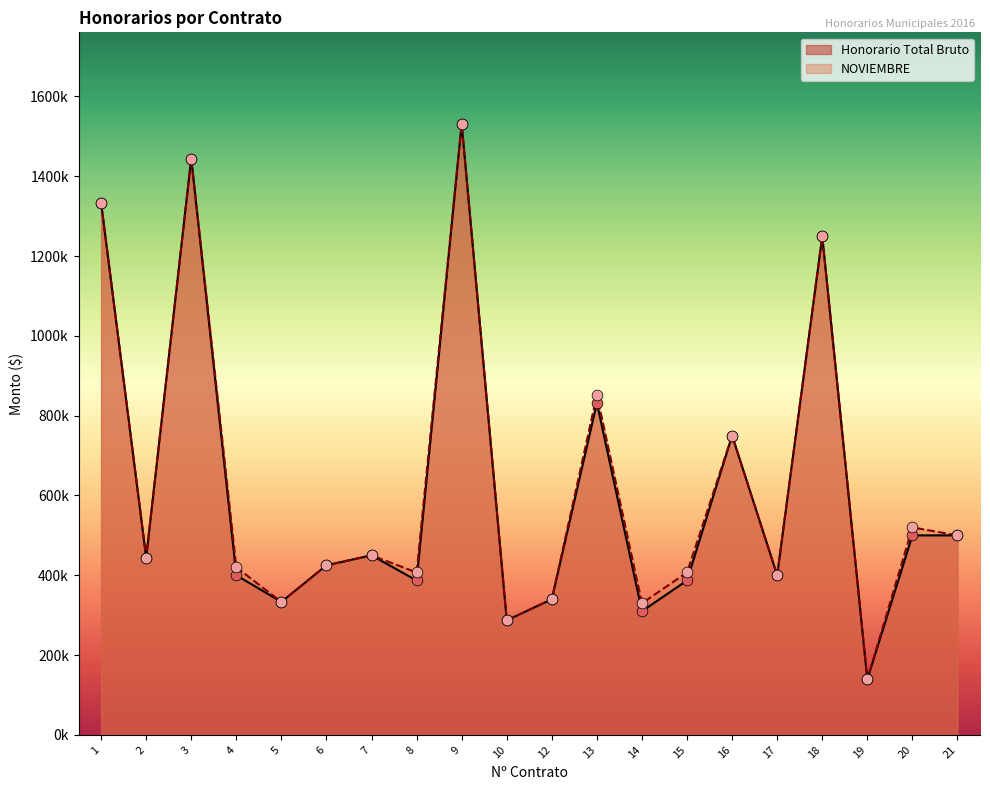

Which series has the widest spread of Y values?

Honorario Total Bruto